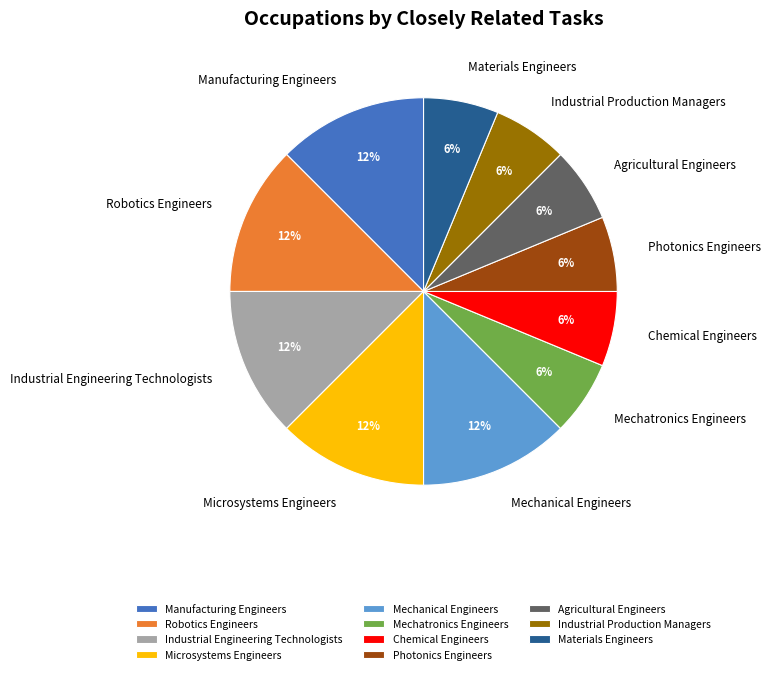

True or false: Materials Engineers accounts for 6% of the total.

True